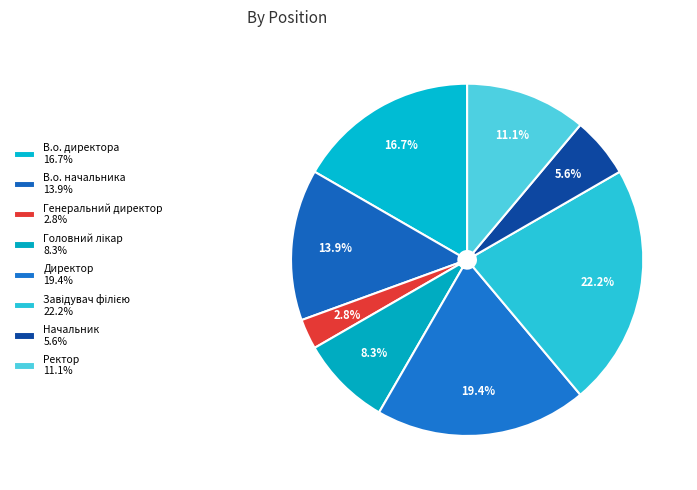

How many slices are in this pie chart?

8